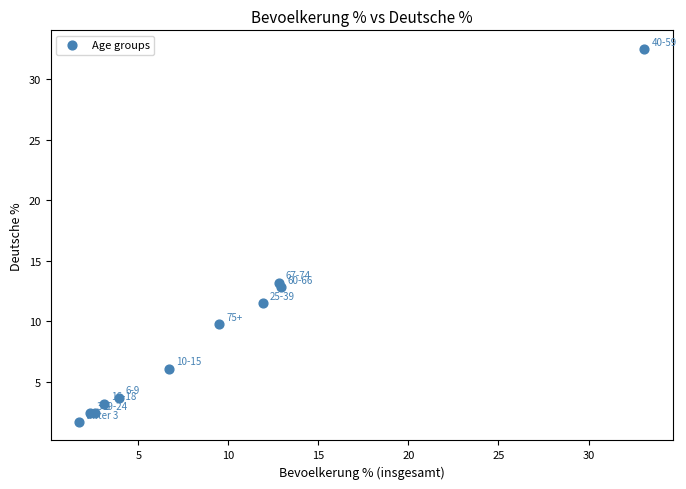

What Y value in the scatter plot is closest to 17?

13.2